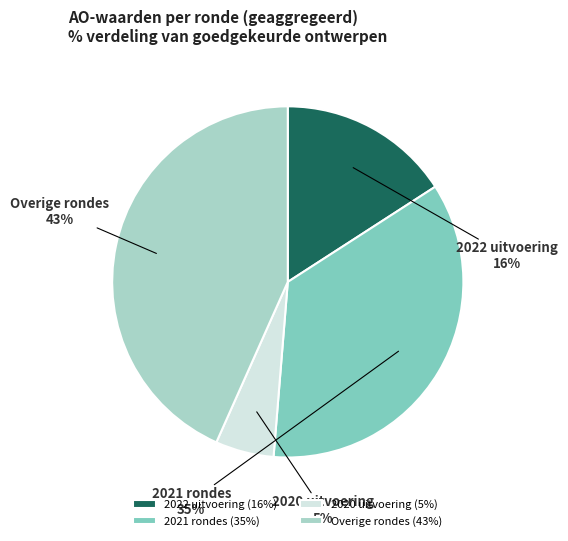

To the nearest percent, what portion does 2021 rondes represent?

35%